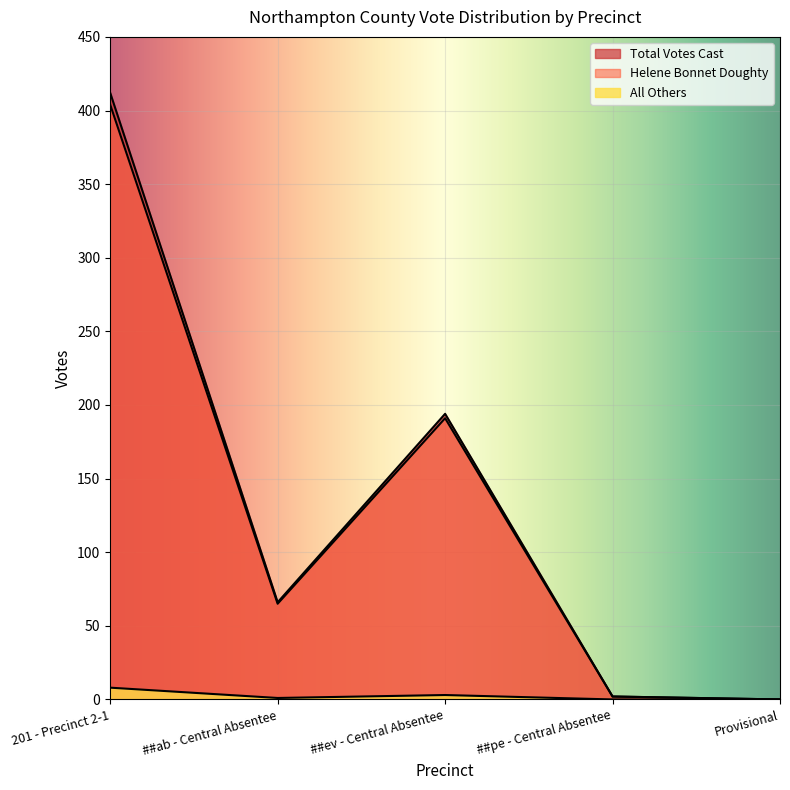

Reading right to left, transcribe all the data shown in this chart.

Helene Bonnet Doughty: 0	2	191	65	404
All Others: 0	0	3	1	8
Total Votes Cast: 0	2	194	66	412